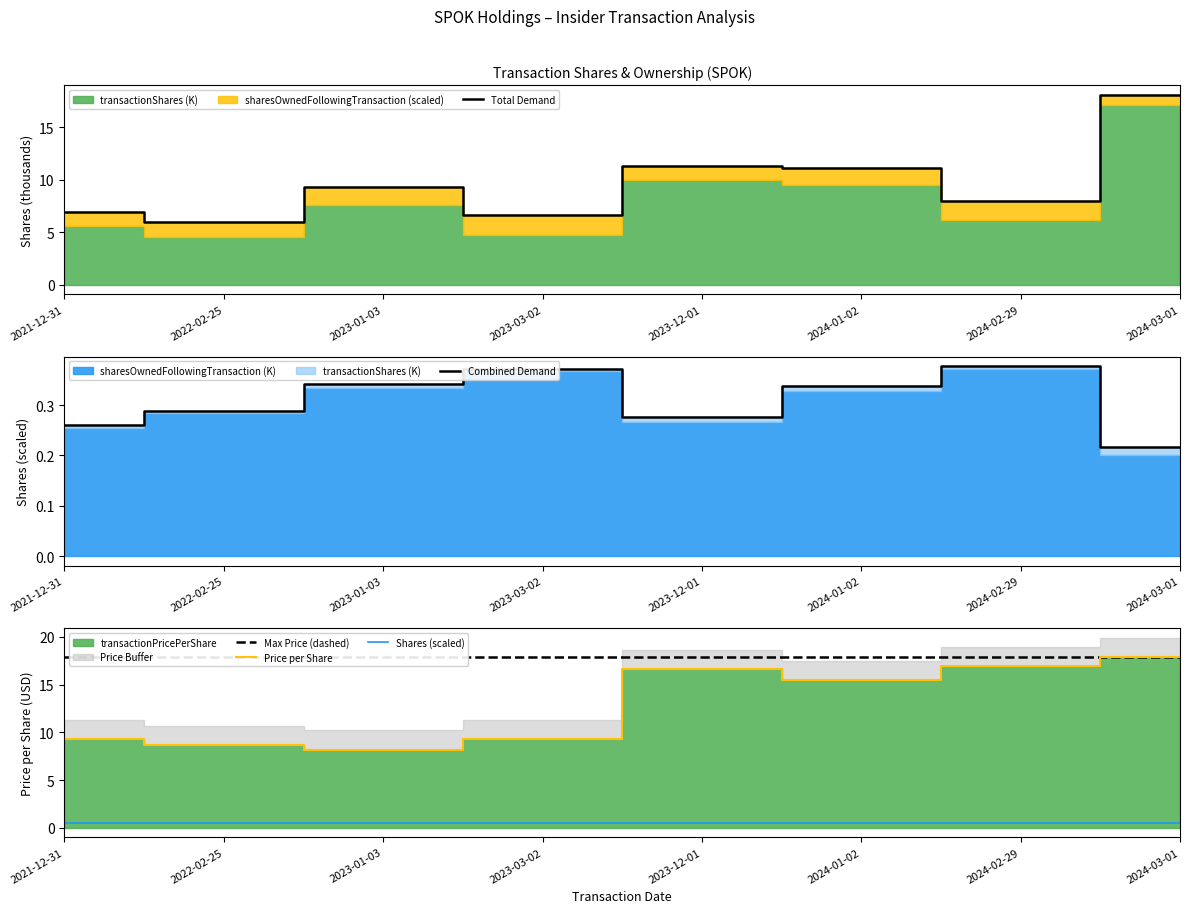

What is the label of the 3rd point from the left?

2023-01-03